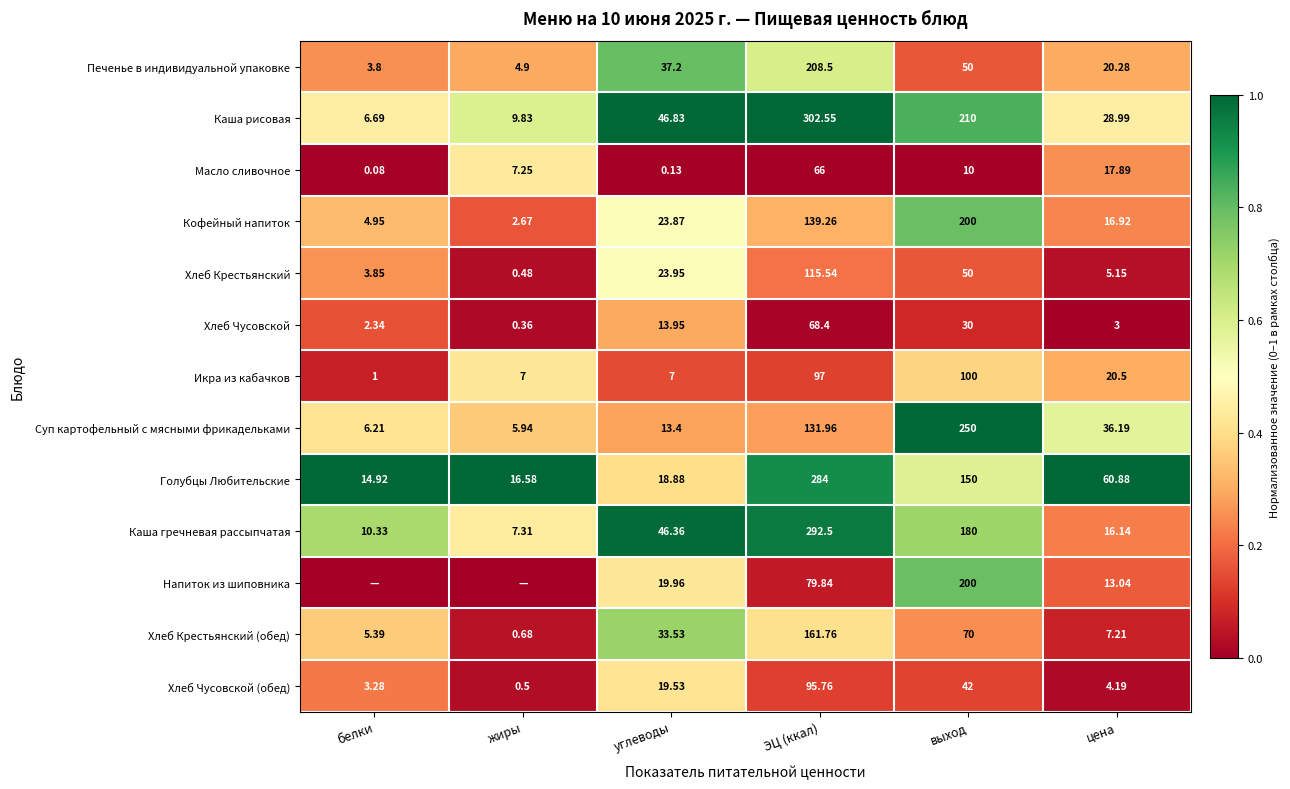

At which label does Хлеб Крестьянский reach its peak?

ЭЦ (ккал)